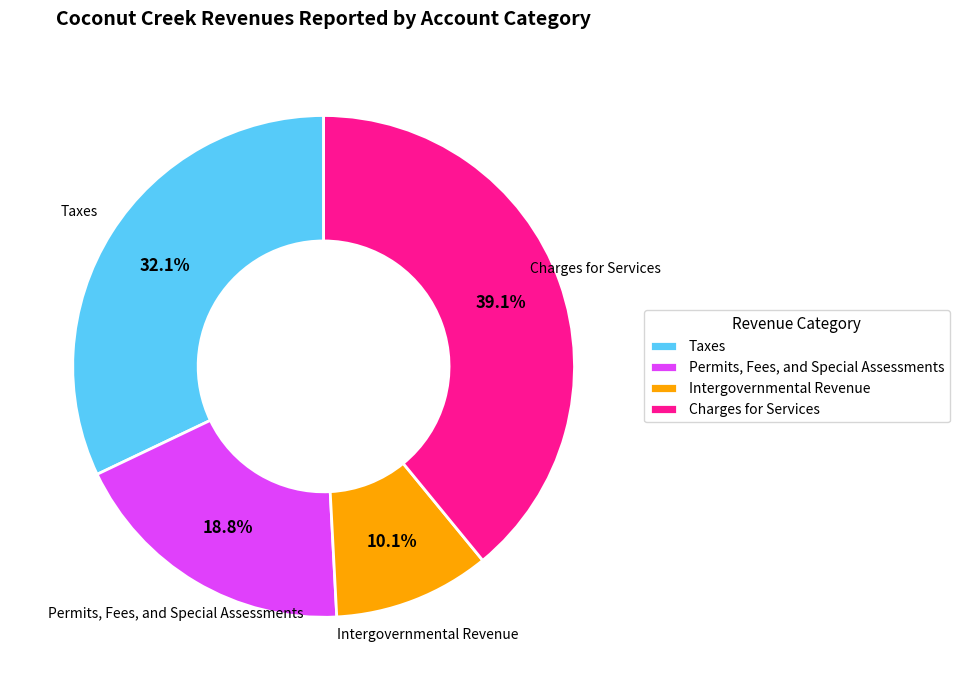

Is there a majority slice in this chart?

No